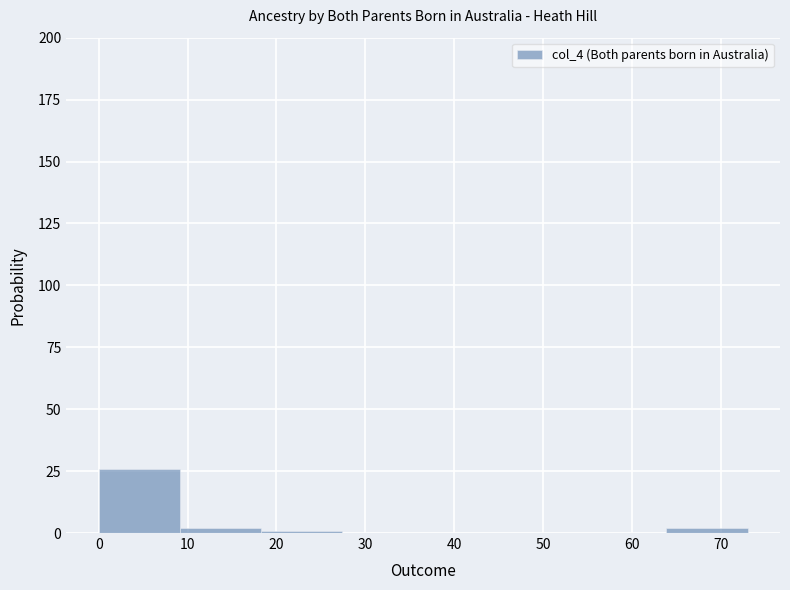

Reading left to right, transcribe this chart: for each bar, give the range it covers on the x-axis and its height. Neither the bar edges nor the heights are printed on the chart, so give them approximately, as read against the axes.

0 to 9: 25
9 to 18: under 5
18 to 27: under 5
27 to 37: 0
37 to 46: 0
46 to 55: 0
55 to 64: 0
64 to 73: under 5